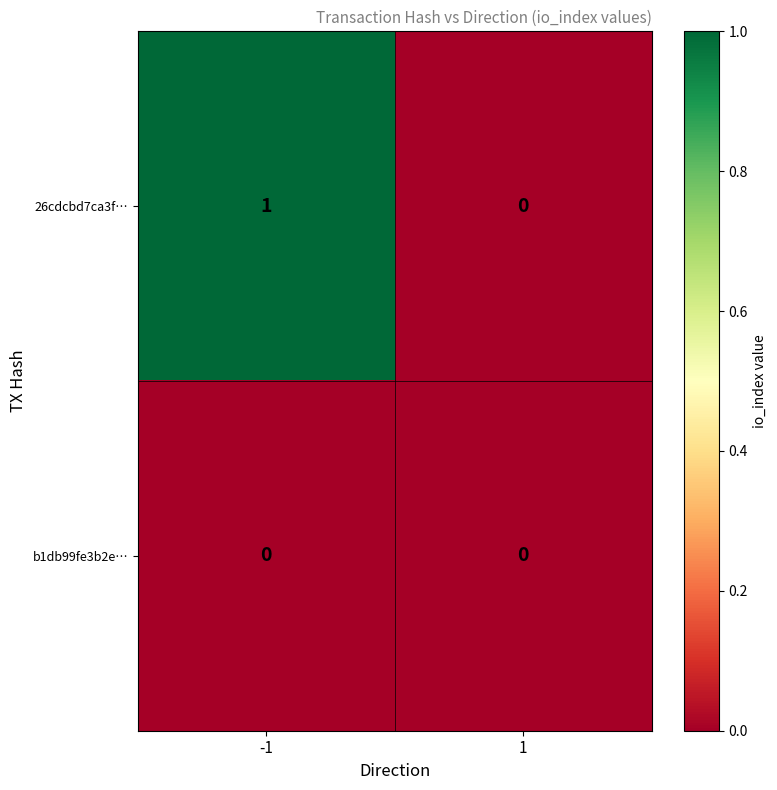

Between -1 and 1, which series saw the biggest shift?

26cdcbd7ca3f…